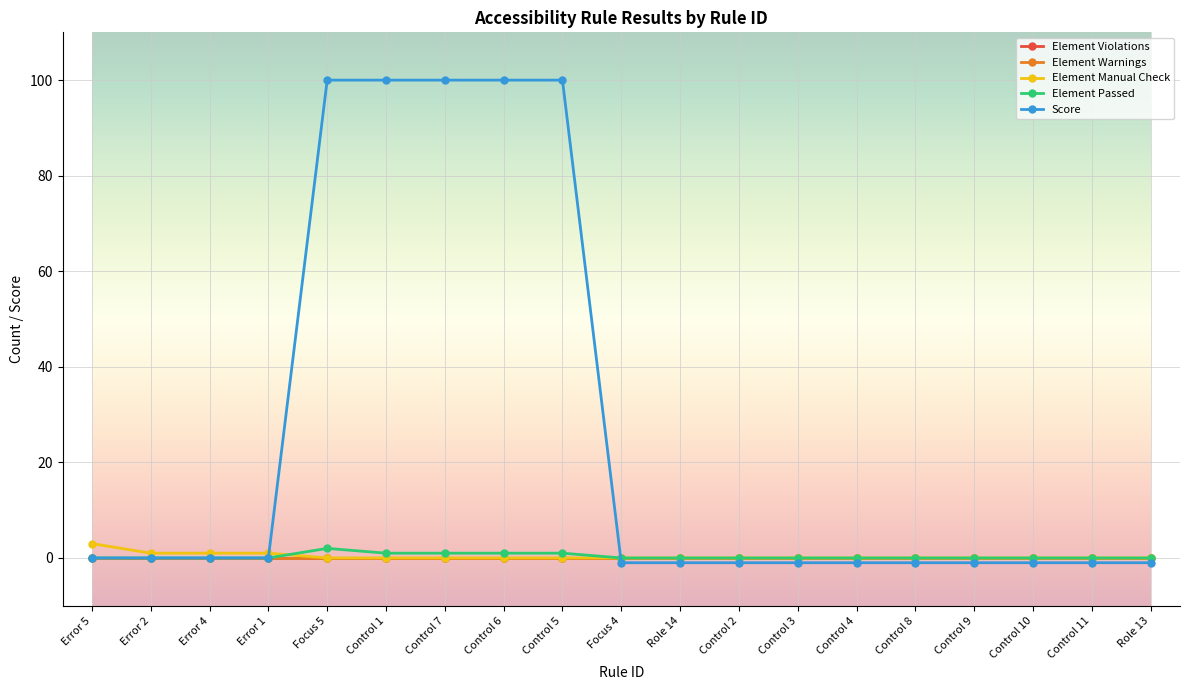

Where is Element Manual Check nearest to the value 1?

Error 2